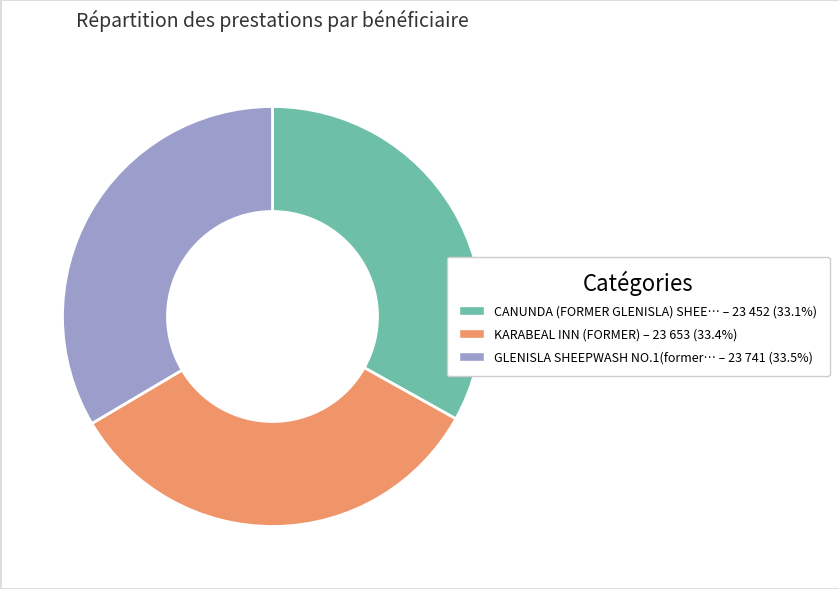

Count the number of slices in the pie.

3